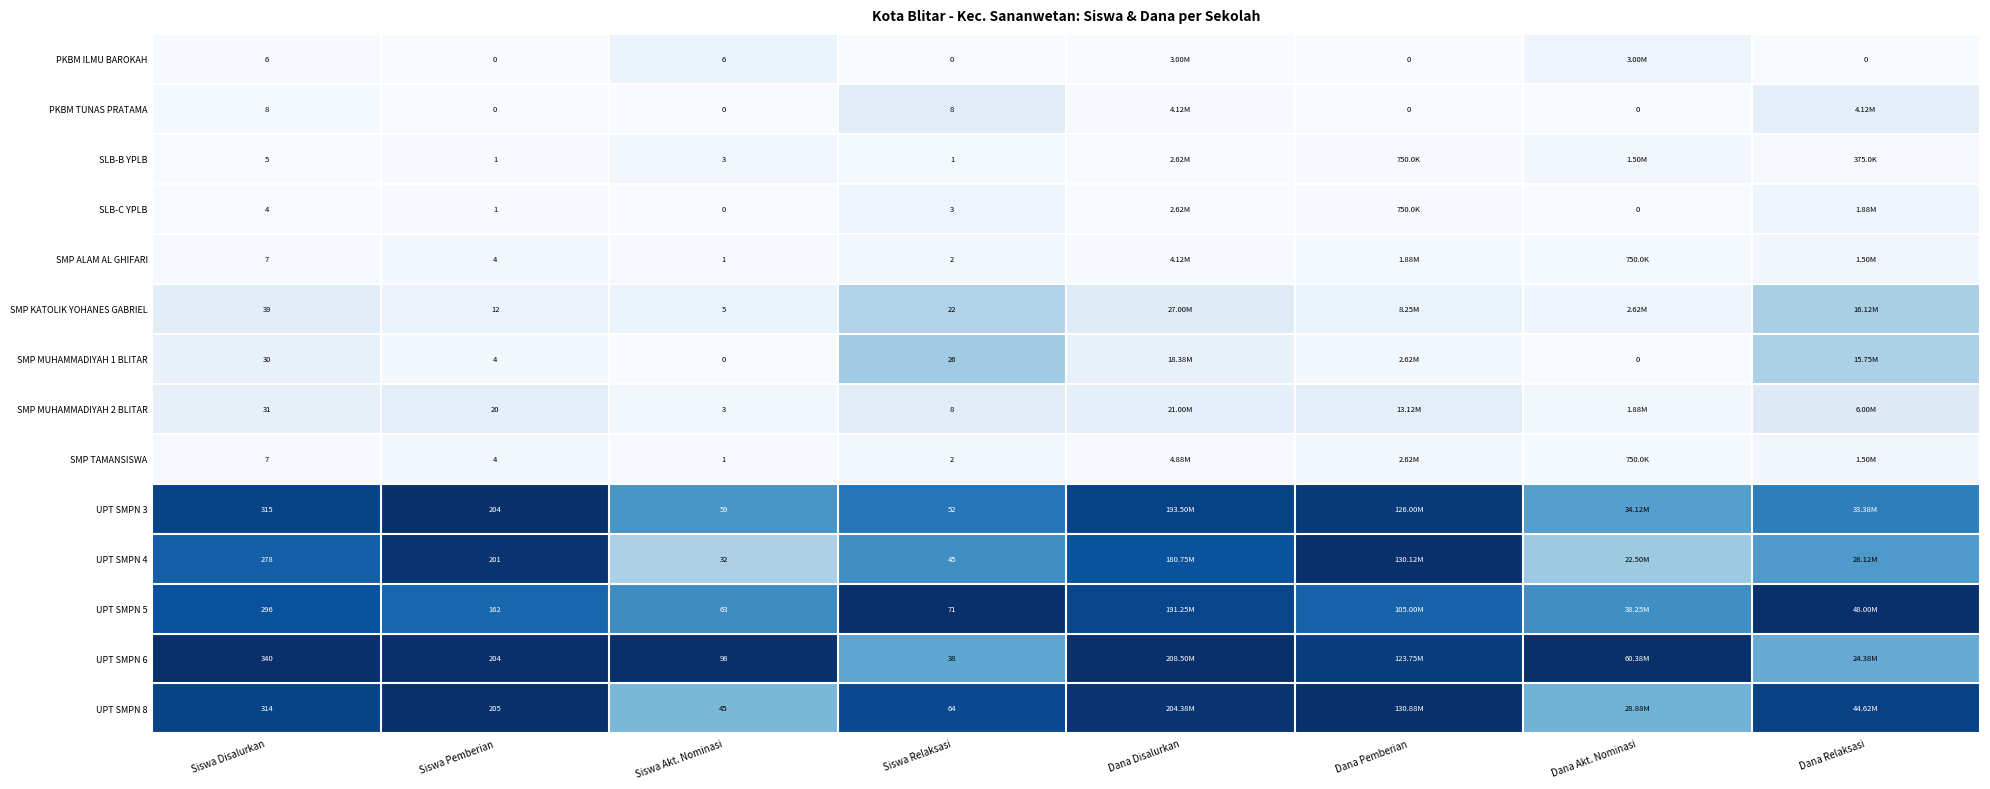

Is the value of SMP ALAM AL GHIFARI at Siswa Pemberian greater than the value of SMP MUHAMMADIYAH 1 BLITAR at Siswa Akt. Nominasi?

Yes